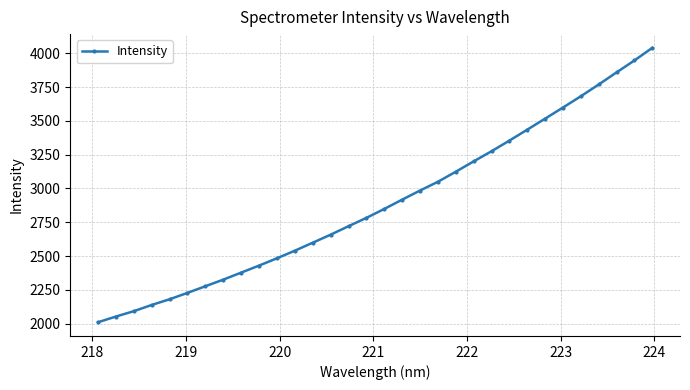

What is the greatest value displayed?

4040.5